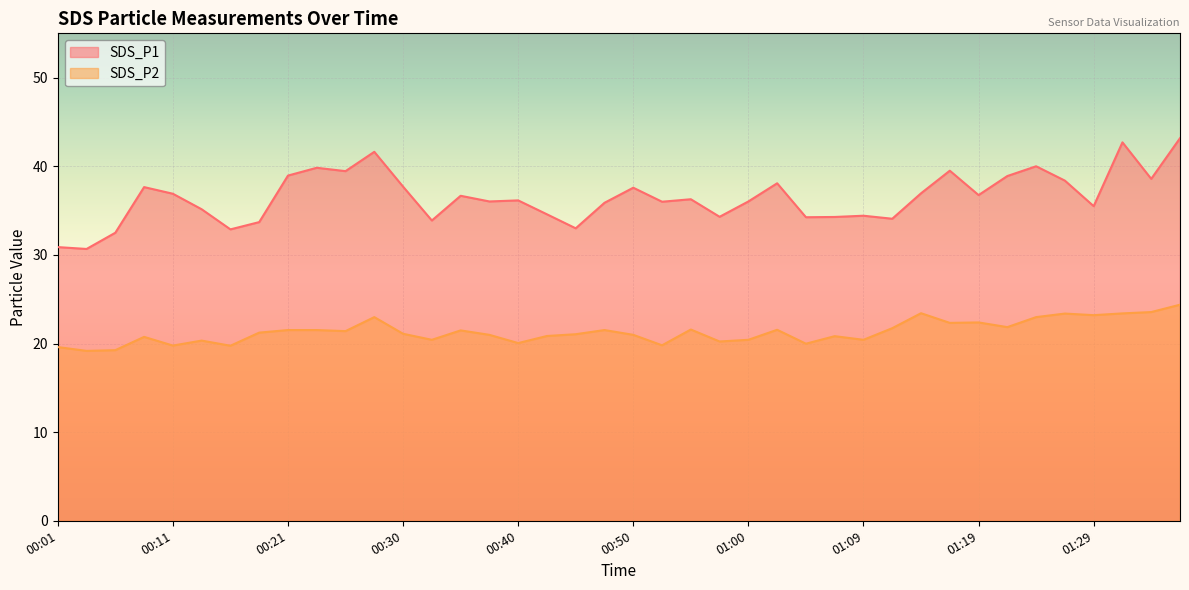

True or false: SDS_P1 and SDS_P2 intersect in this chart.

False